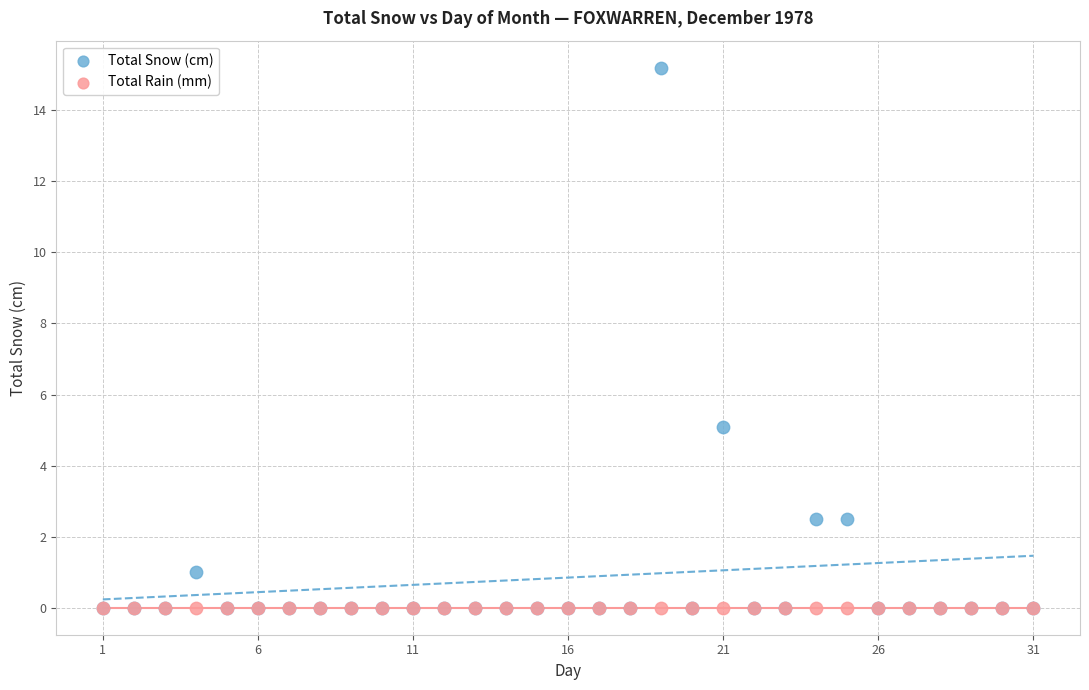

In the Total Snow (cm) series, what Y value is closest to 7?

5.1